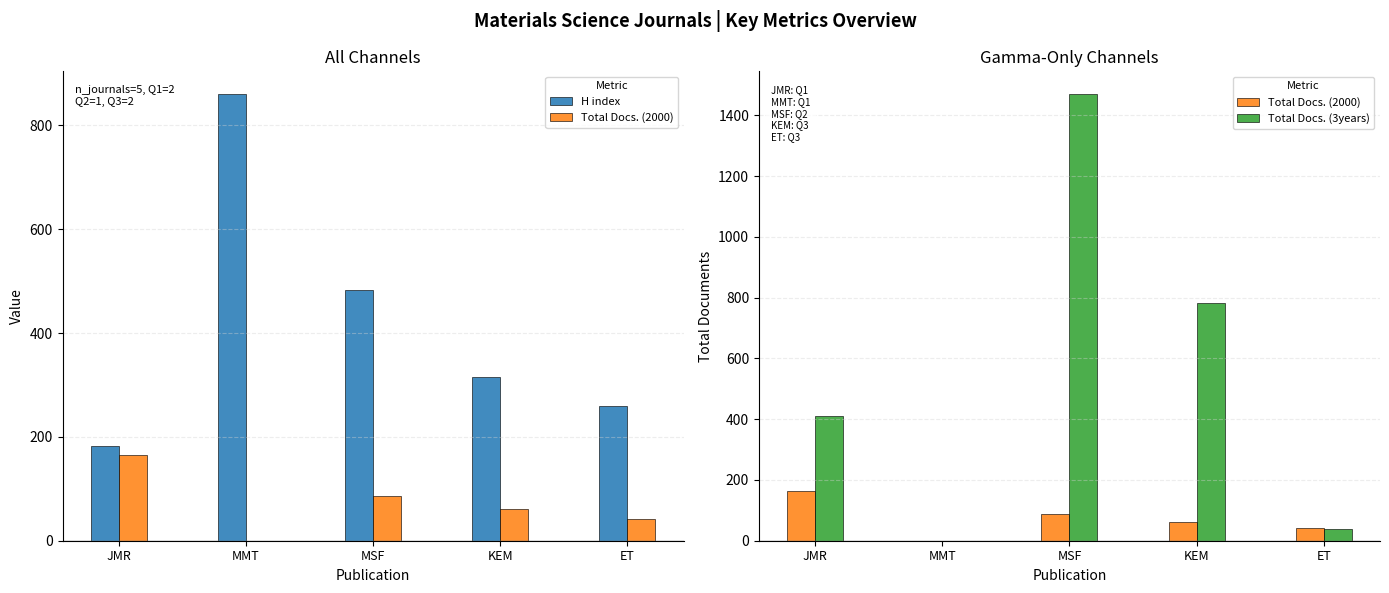

What is the label of the 1st bar from the left?

JMR